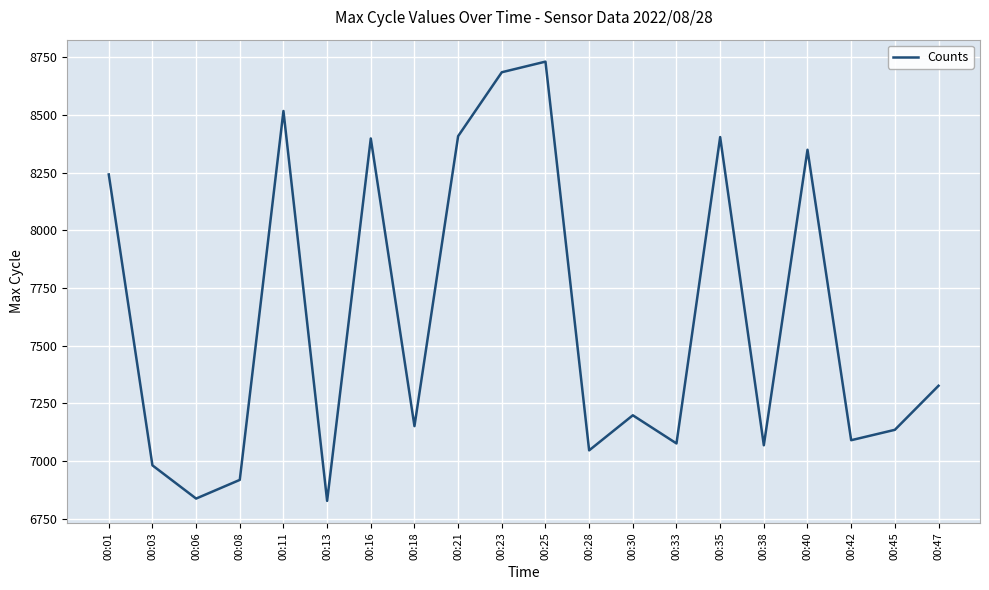

What is the change in value from 00:03 to 00:23?

+1704